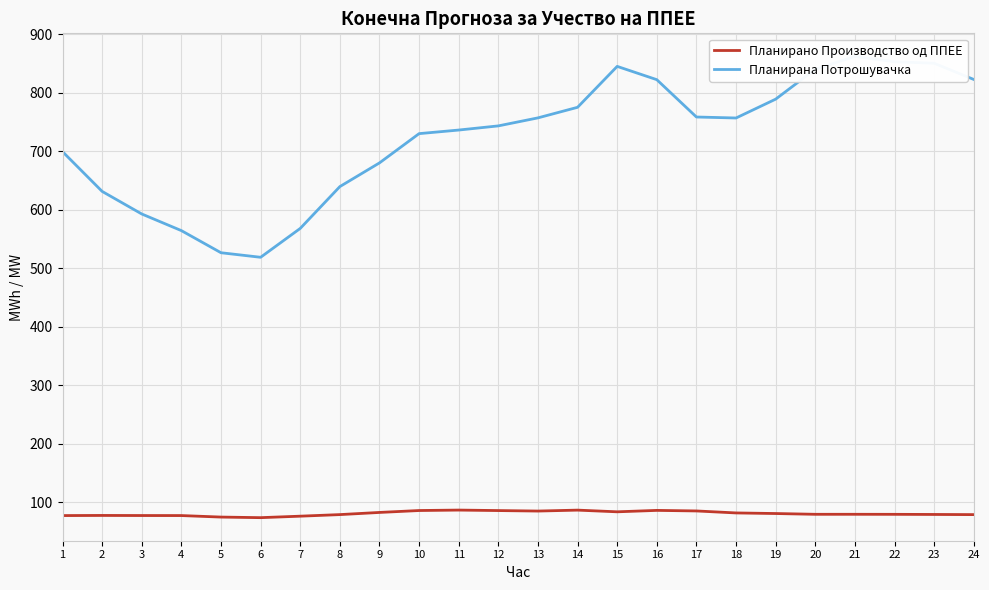

What is the value of the Планирано Производство од ППЕЕ point at the 3rd from the left?

77.2